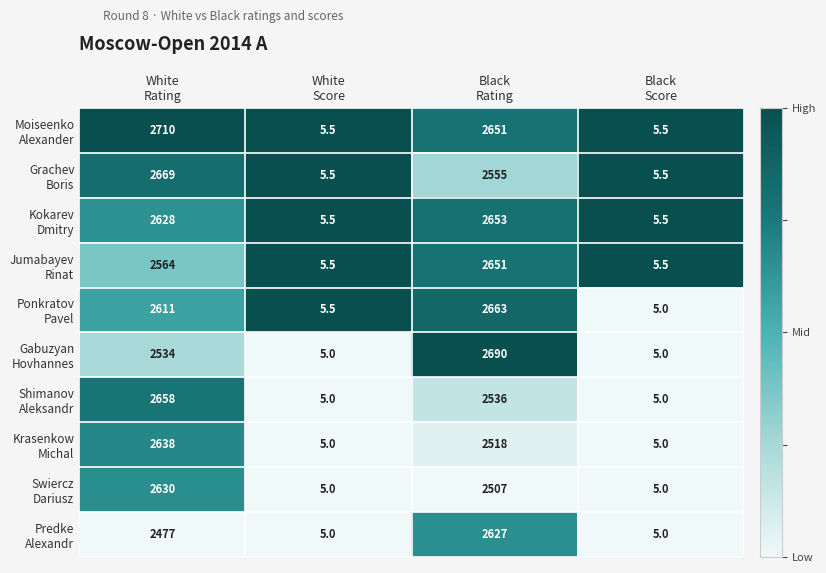

What is the maximum value shown in the chart?

2710.0